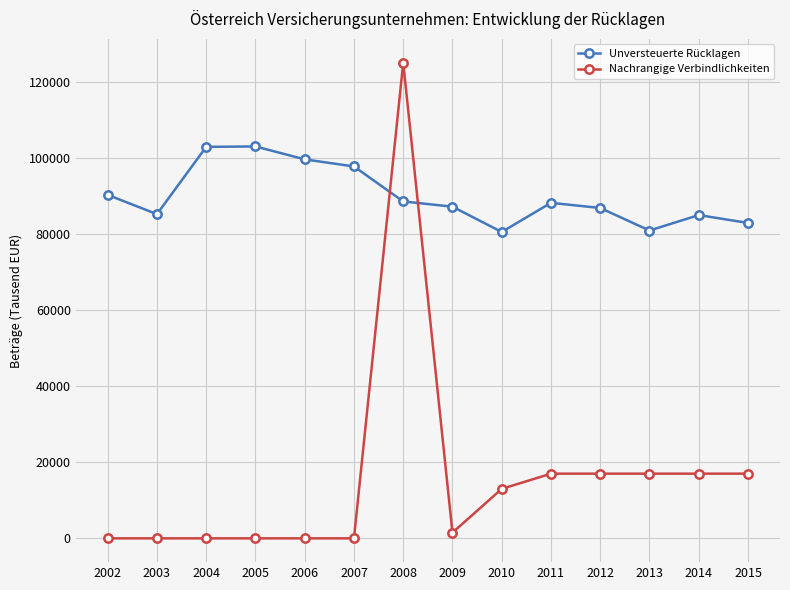

Where do Unversteuerte Rücklagen and Nachrangige Verbindlichkeiten first cross each other?

2007 and 2008